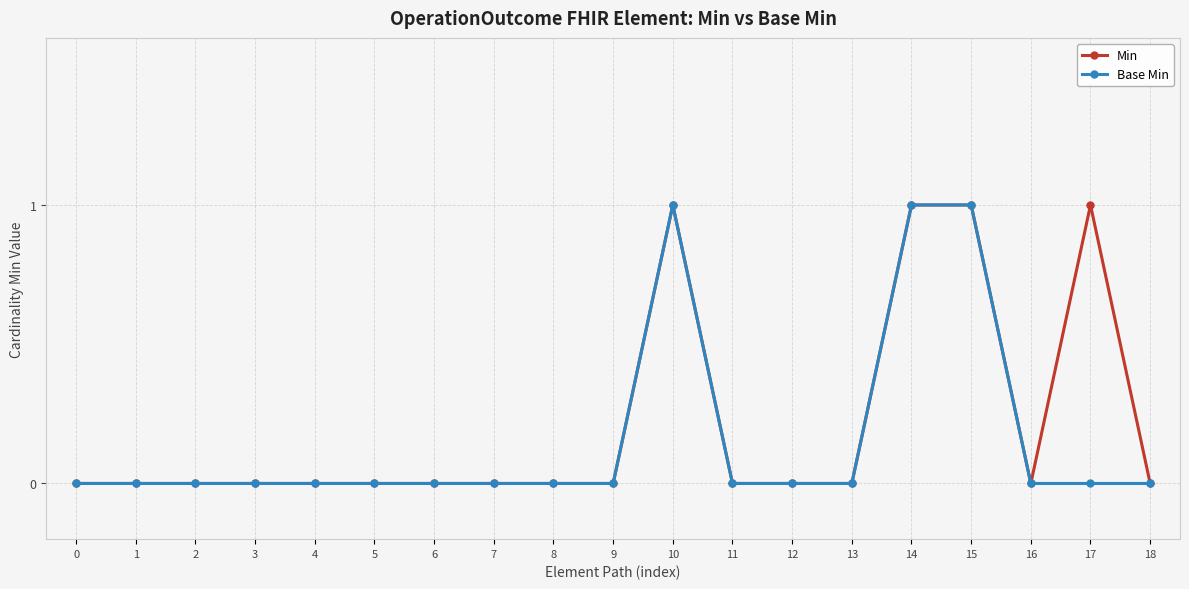

What is the maximum value for Base Min?

1